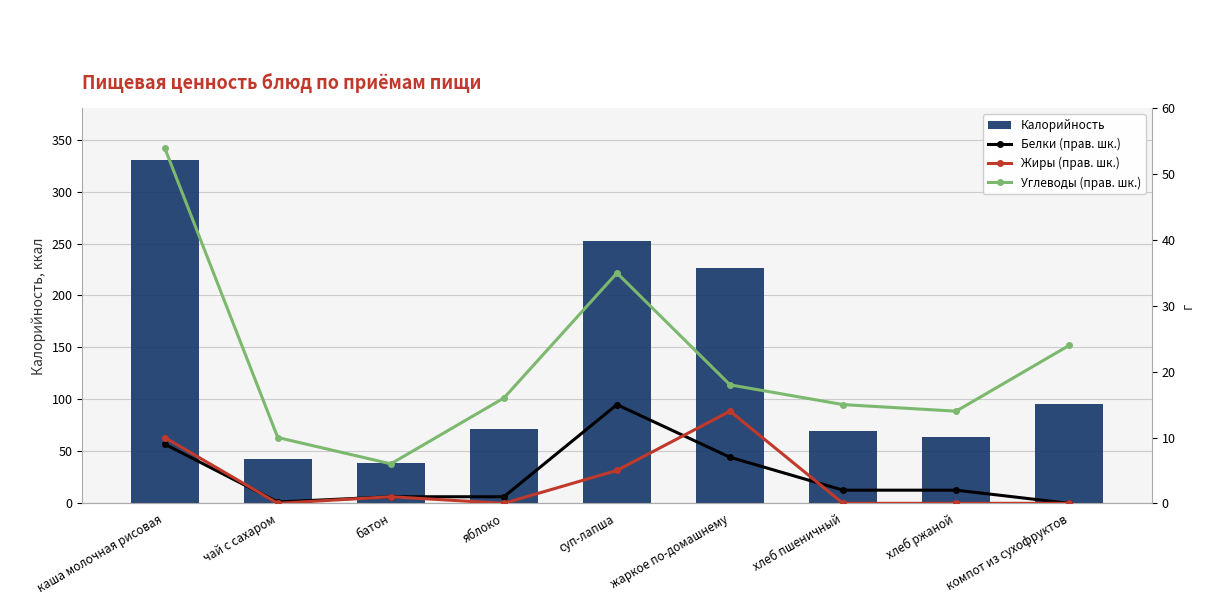

The Белки (прав. шк.) series shows 1.0 at батон. True or false?

True